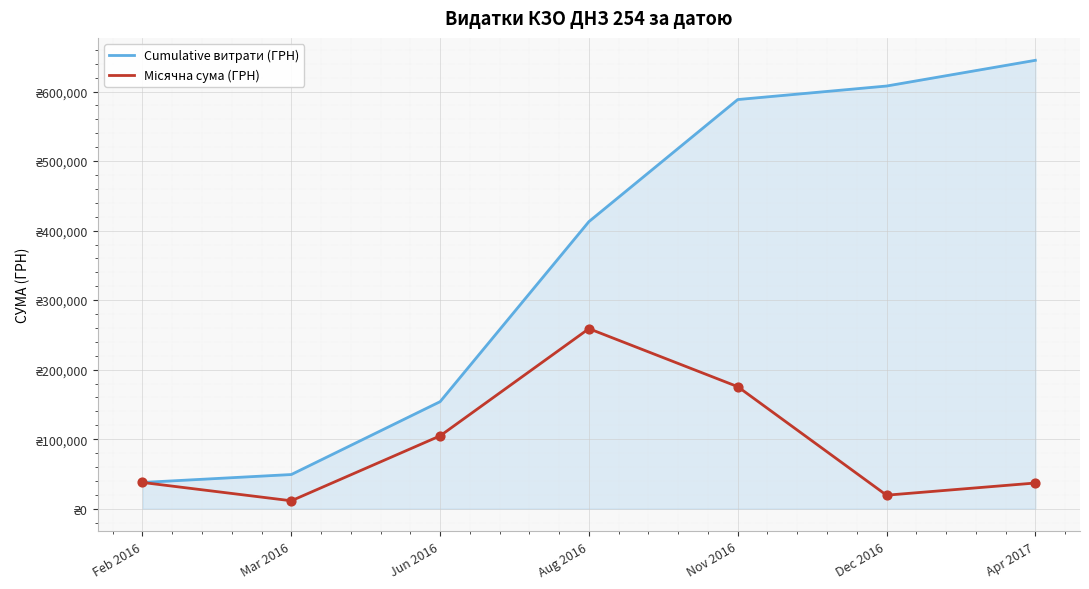

What are all the series names shown in the legend?

Cumulative витрати (ГРН), Місячна сума (ГРН)